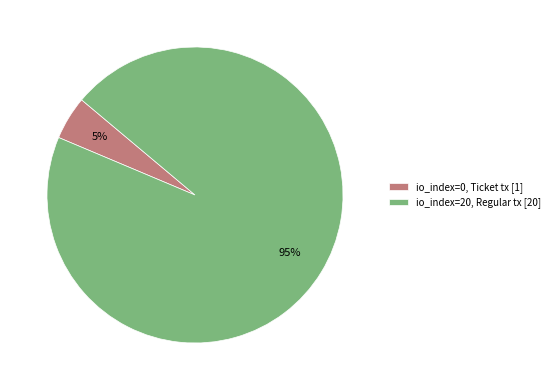

Which has a higher value, io_index=0, Ticket tx [1] or io_index=20, Regular tx [20]?

io_index=20, Regular tx [20]